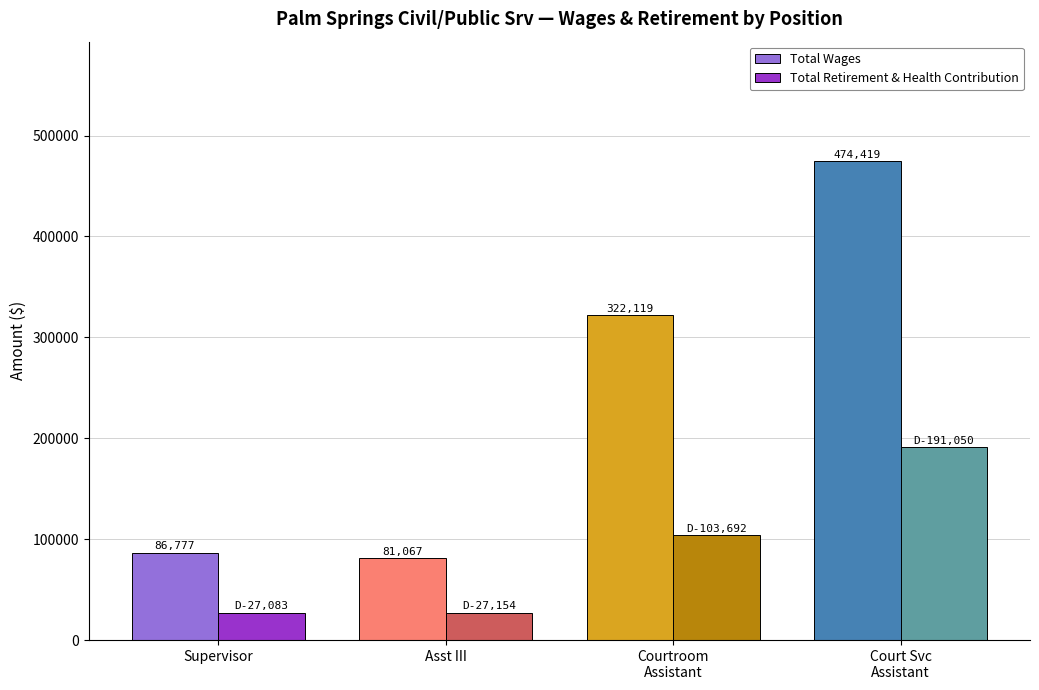

Which series has the largest total across all categories?

Total Wages